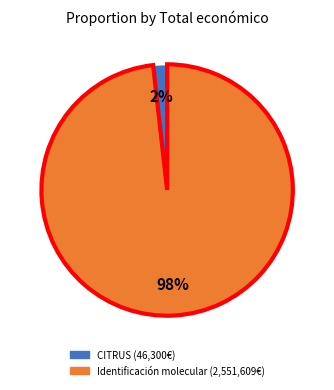

Is there any slice that represents more than half of the pie?

Yes